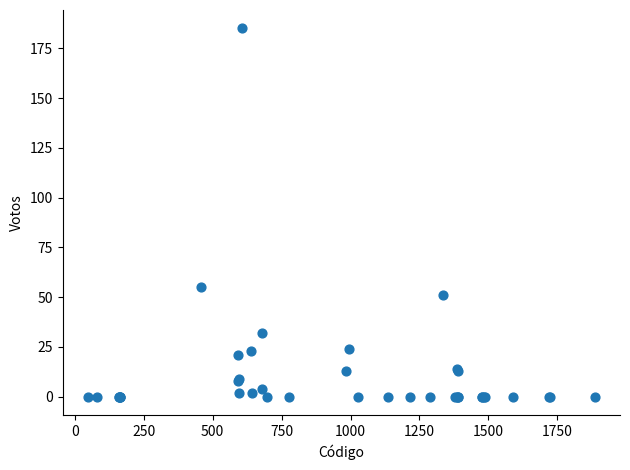

What Y value in the scatter plot is closest to 92?

55